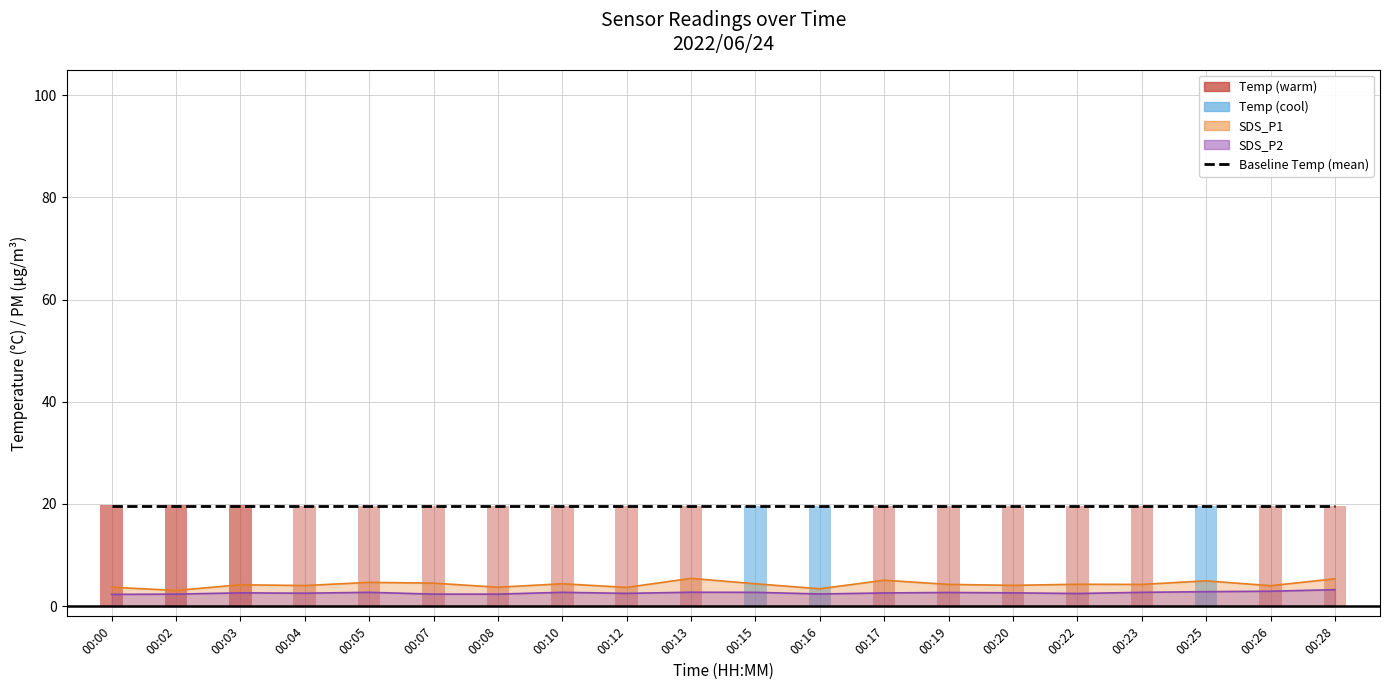

What is the value of the SDS_P1 bar at the 20th from the left?

5.3